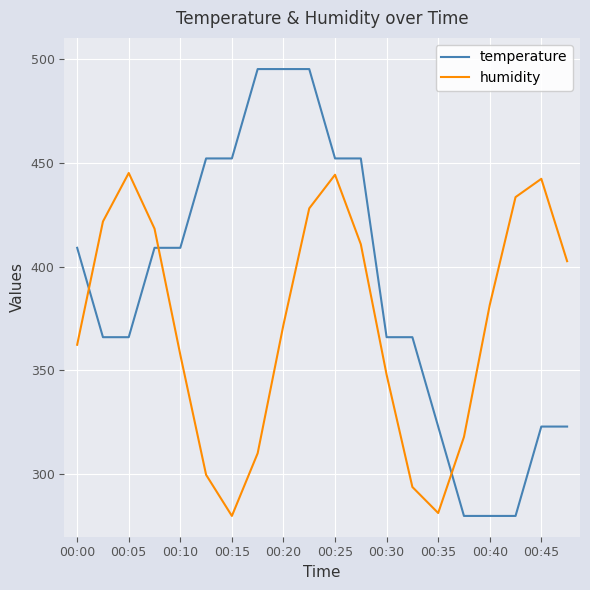

How many times do temperature and humidity cross each other?

3